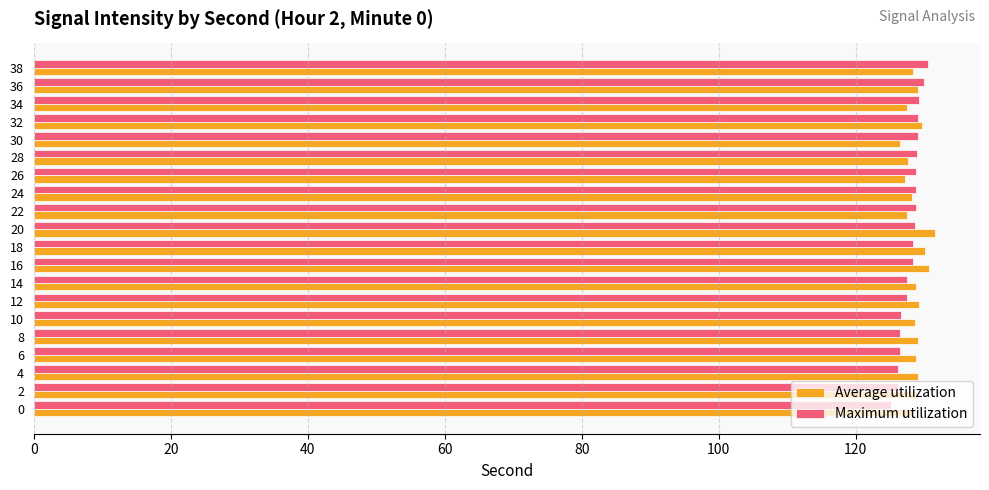

What is the lowest value of the Average utilization series?

126.5